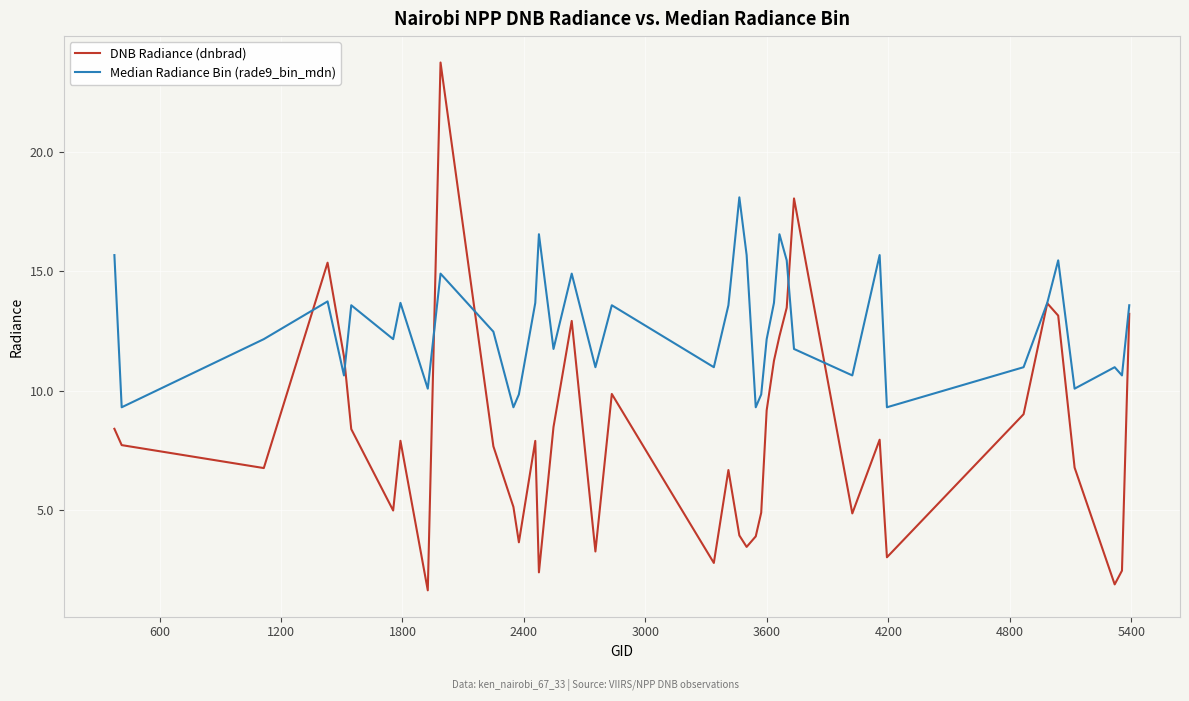

Rank the series by their average value, from lowest to highest.

DNB Radiance (dnbrad), Median Radiance Bin (rade9_bin_mdn)